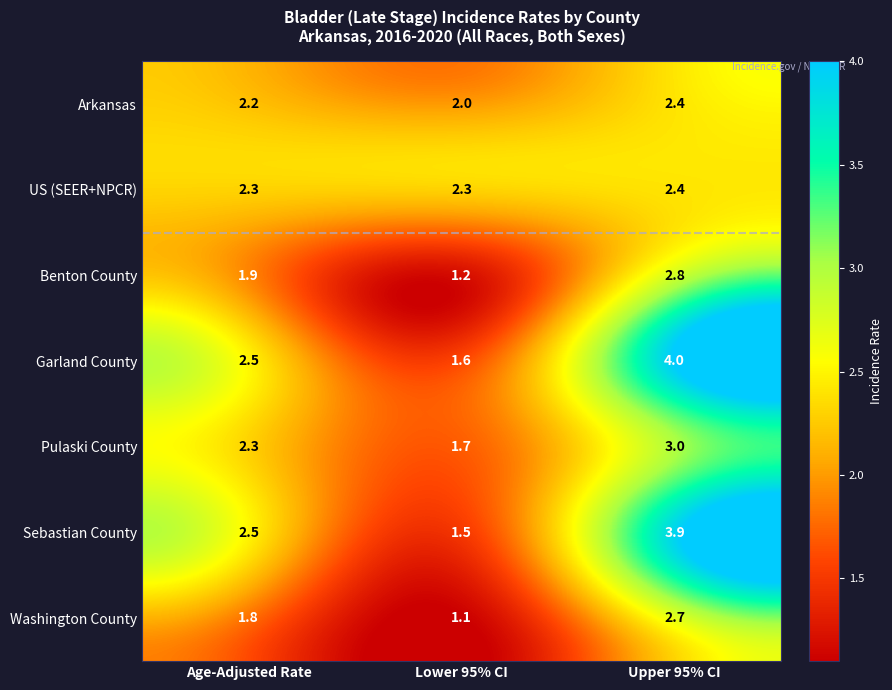

Reading left to right, extract all data points from this chart.

Arkansas: Age-Adjusted Rate=2.2	Lower 95% CI=2.0	Upper 95% CI=2.4
US (SEER+NPCR): Age-Adjusted Rate=2.3	Lower 95% CI=2.3	Upper 95% CI=2.4
Benton County: Age-Adjusted Rate=1.9	Lower 95% CI=1.2	Upper 95% CI=2.8
Garland County: Age-Adjusted Rate=2.5	Lower 95% CI=1.6	Upper 95% CI=4.0
Pulaski County: Age-Adjusted Rate=2.3	Lower 95% CI=1.7	Upper 95% CI=3.0
Sebastian County: Age-Adjusted Rate=2.5	Lower 95% CI=1.5	Upper 95% CI=3.9
Washington County: Age-Adjusted Rate=1.8	Lower 95% CI=1.1	Upper 95% CI=2.7